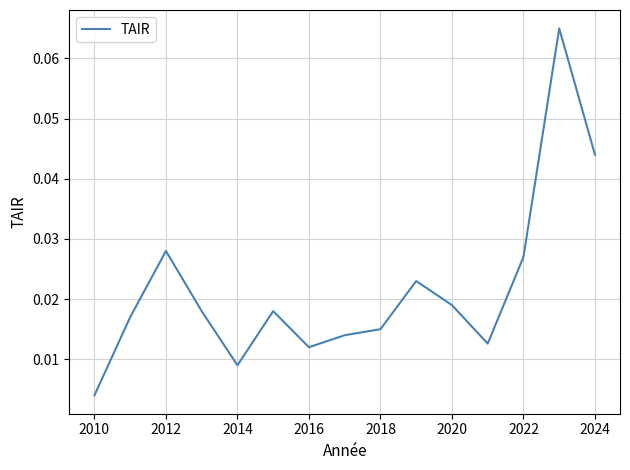

How many points are higher than both their immediate neighbors (excluding endpoints)?

4